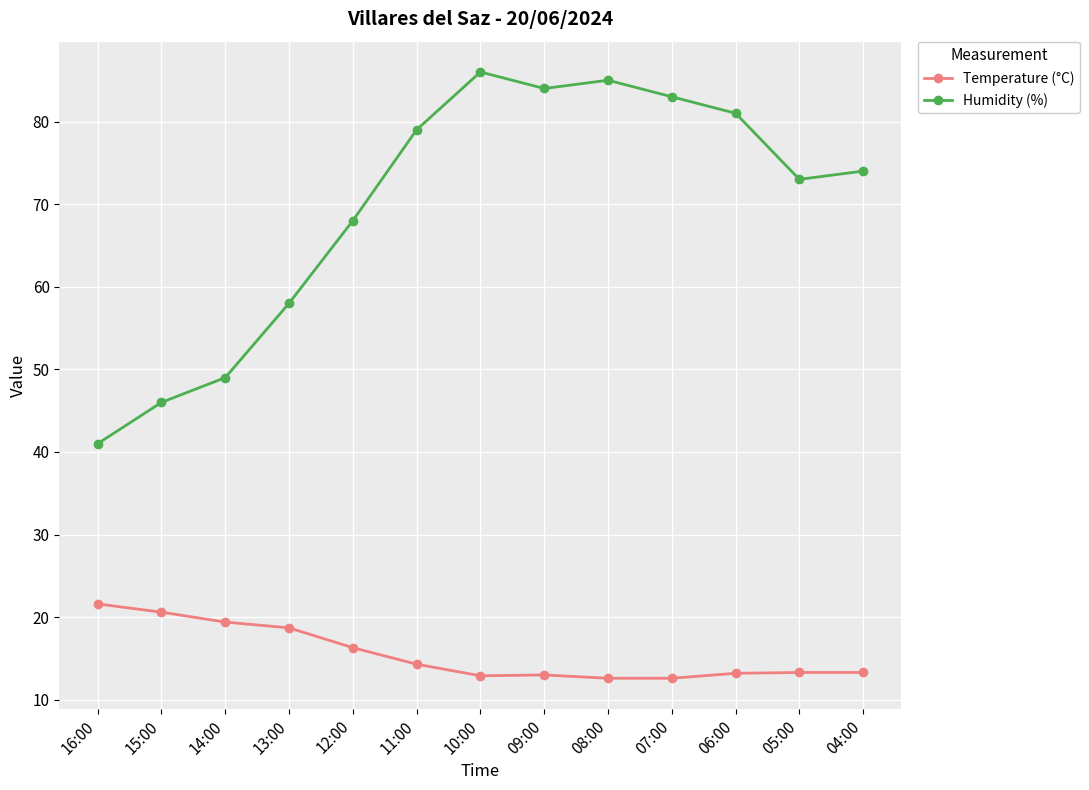

How many distinct data groups are displayed?

2